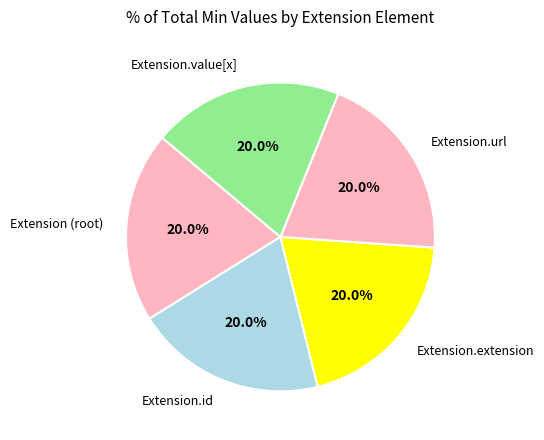

Does Extension.url account for over 50% of the chart?

No